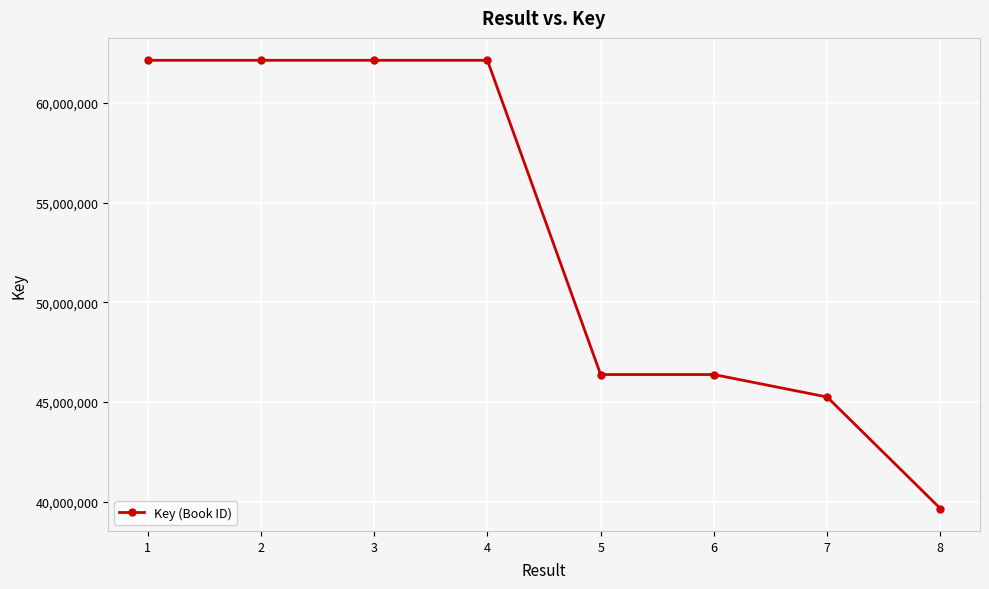

Which has a higher value, 8 or 5?

5